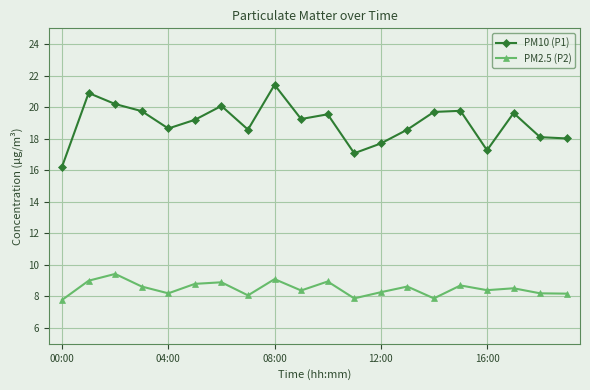

True or false: PM2.5 (P2) and PM10 (P1) cross at least once.

False